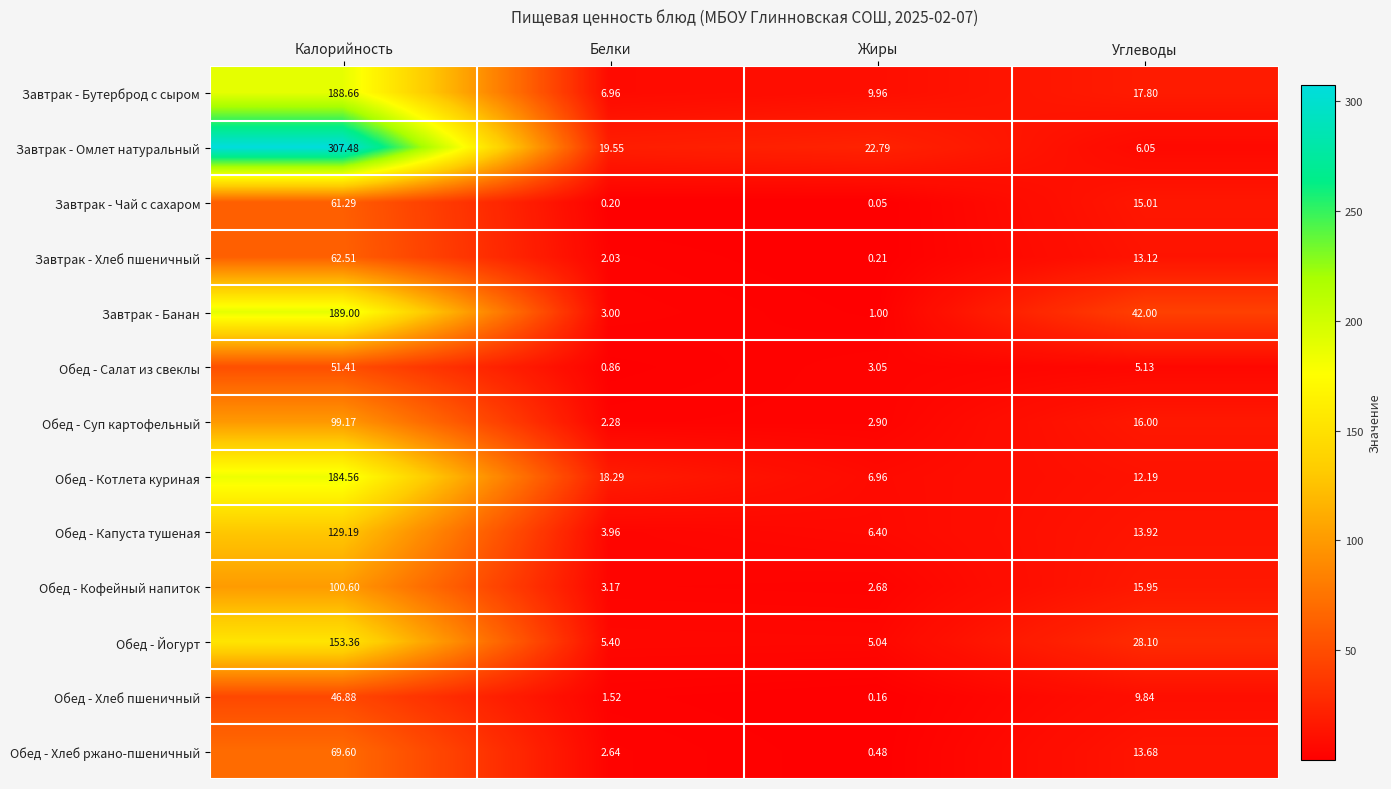

Count the number of categories in the chart.

4